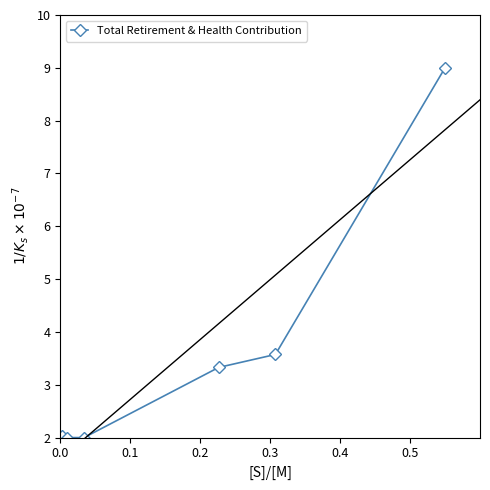

What is the difference between the maximum and minimum values?

7.0